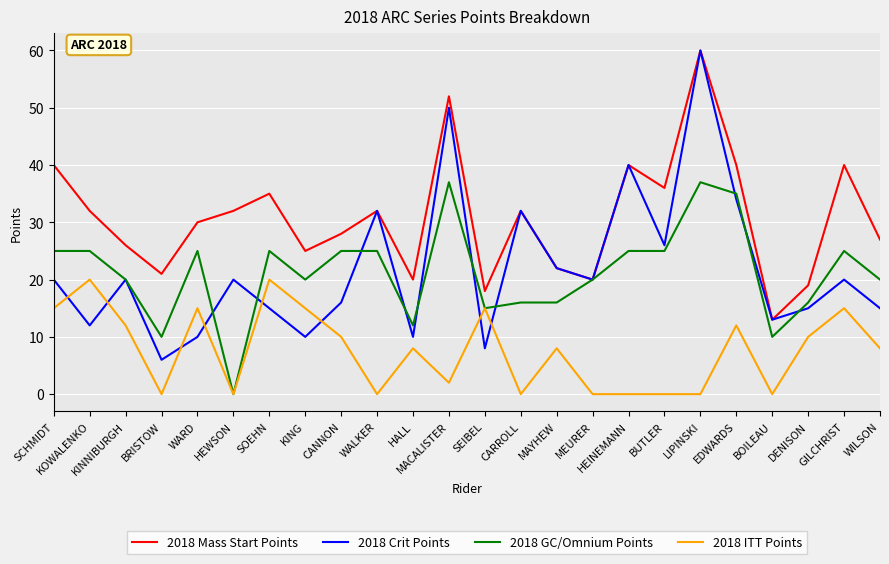

At which category is the sum across all series the highest?

LIPINSKI